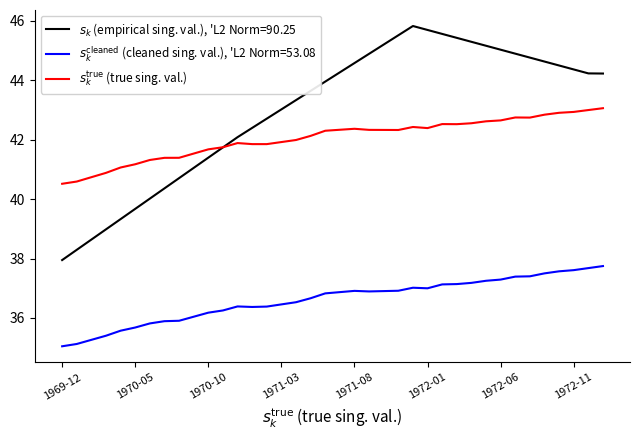

What is the minimum value shown in the chart?

35.0